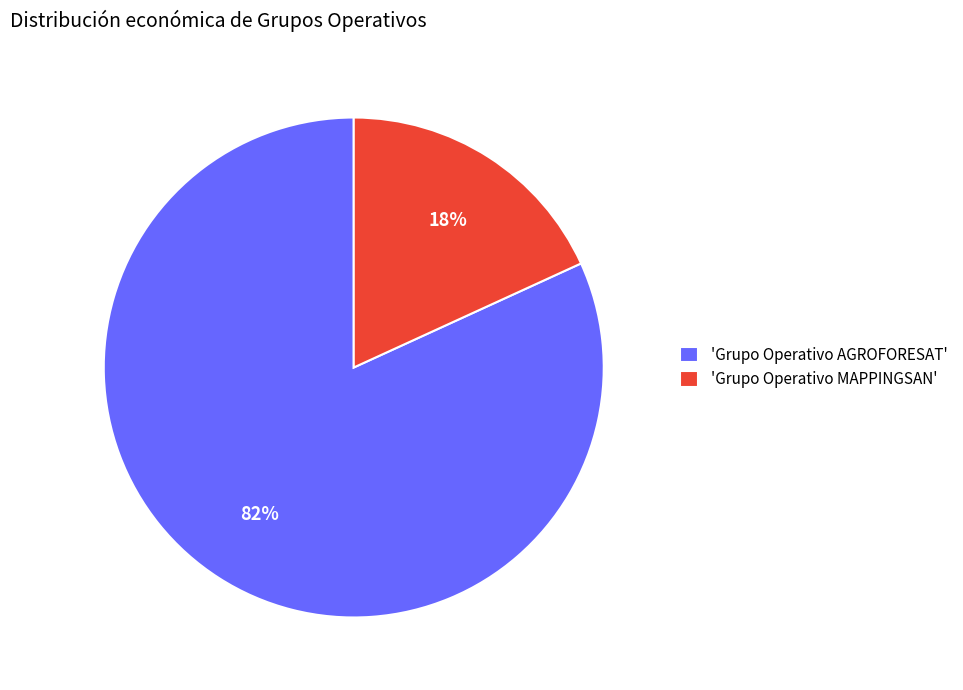

Which has a higher value, 'Grupo Operativo MAPPINGSAN' or 'Grupo Operativo AGROFORESAT'?

'Grupo Operativo AGROFORESAT'